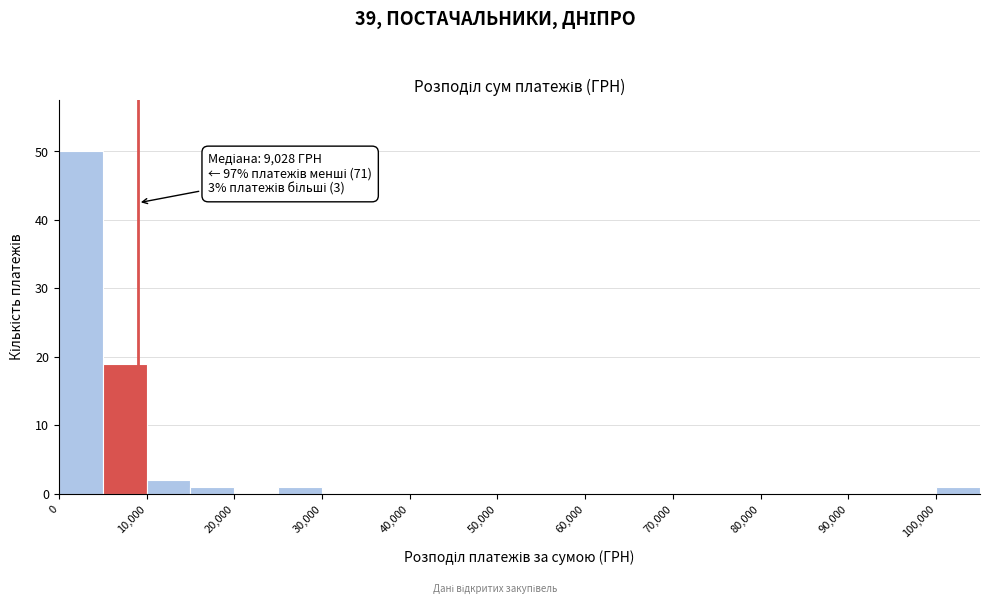

Which range on the x-axis has the tallest bar?

0 to 5000